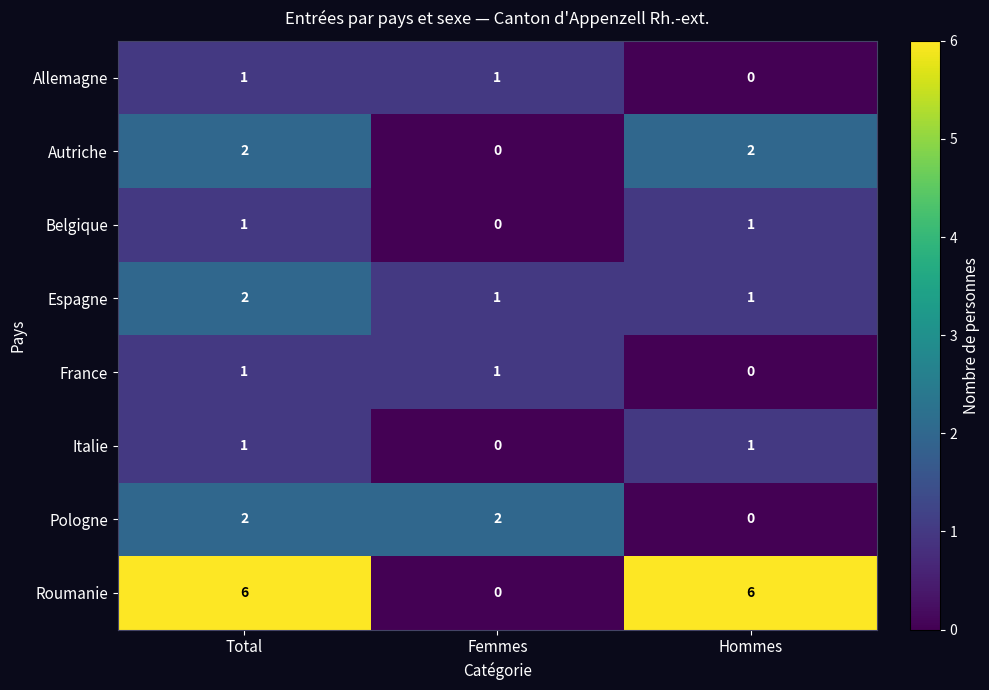

What is the total value across all series at Hommes?

11